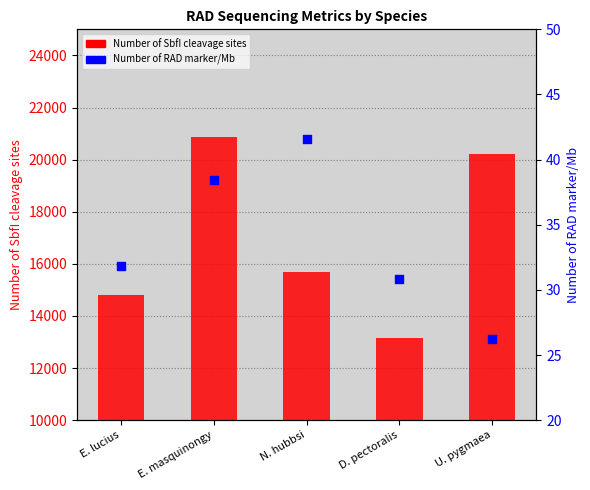

Is the value of Number of RAD marker/Mb at U. pygmaea greater than the value of Number of SbfI cleavage sites at N. hubbsi?

No